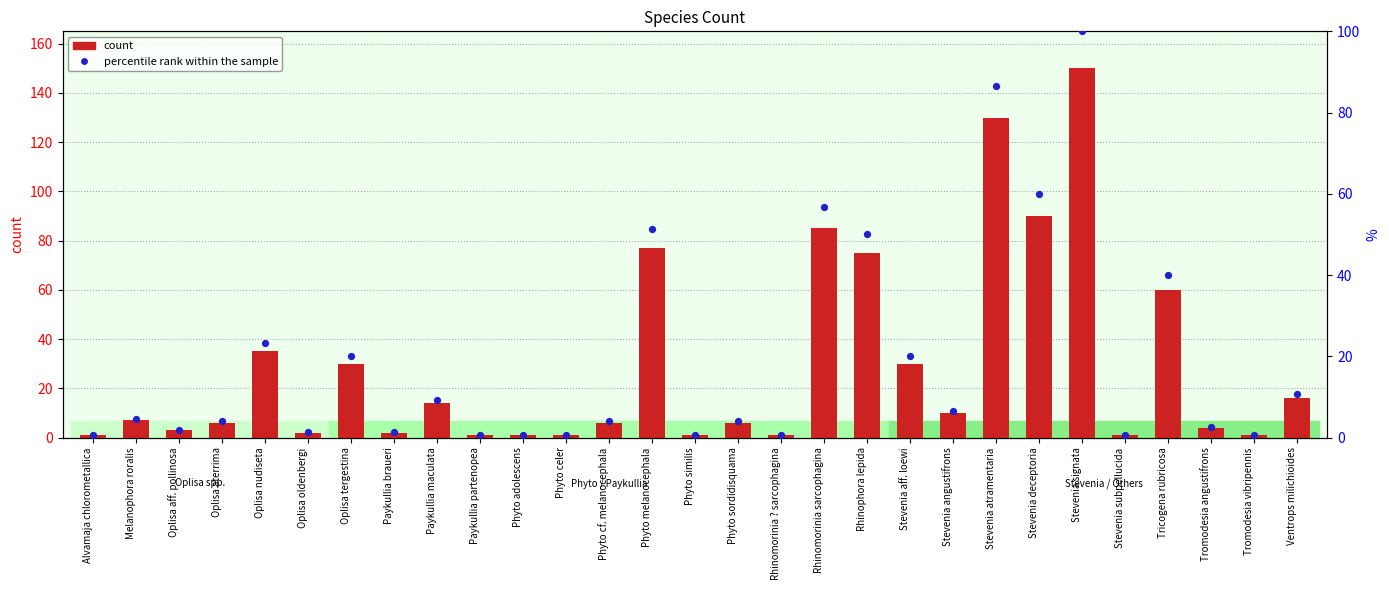

At which category is the sum across all series the highest?

Stevenia signata